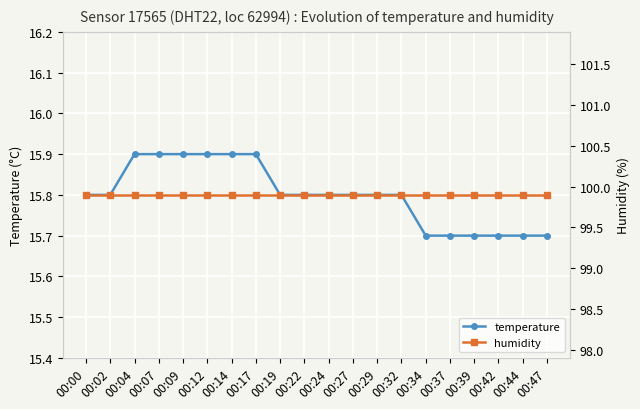

True or false: temperature and humidity intersect in this chart.

False